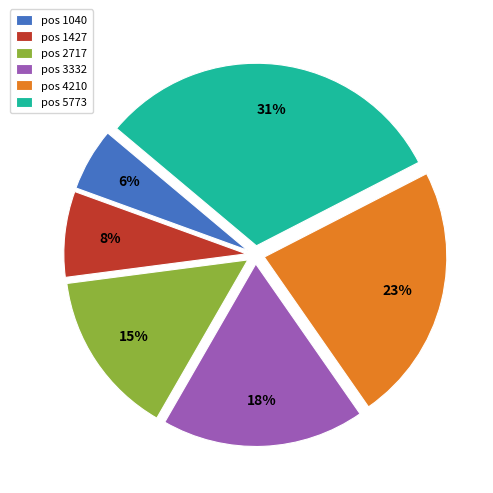

Is it true that pos 1040 is 6% of the pie?

True